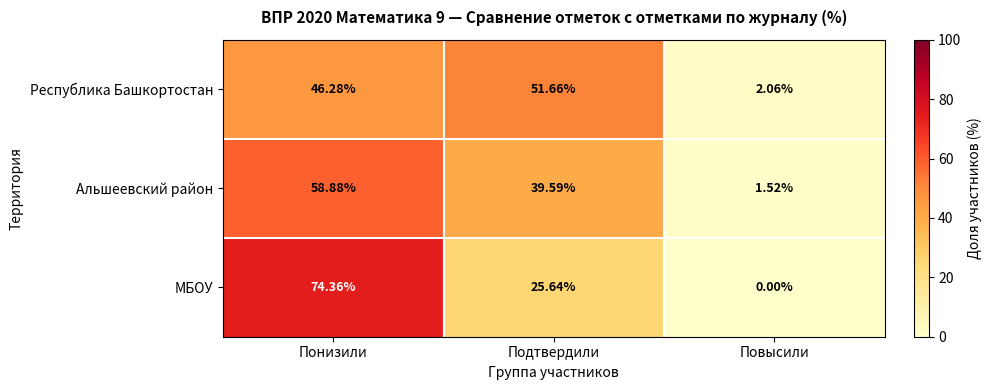

Which category has the highest value in the Альшеевский район series?

Понизили